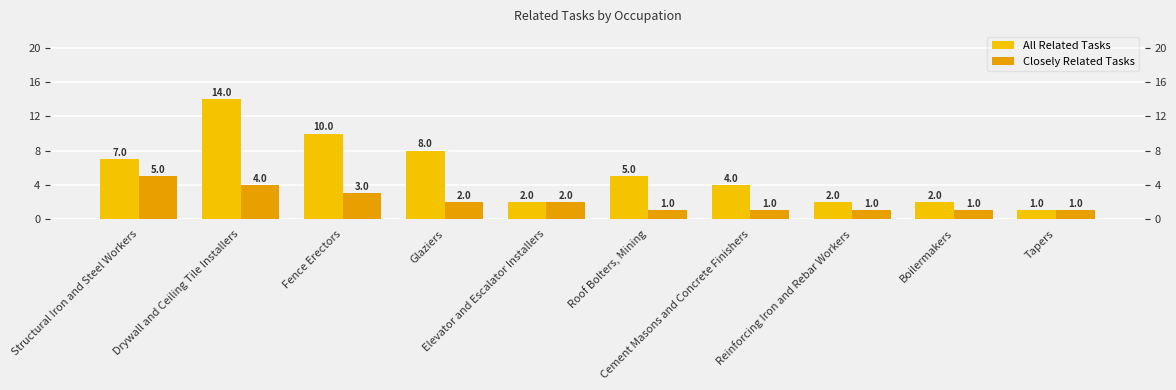

What is the total value across all series at Glaziers?

10